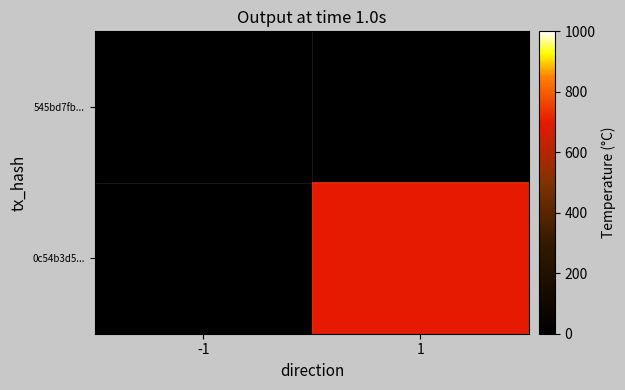

At which category is the sum across all series the highest?

1